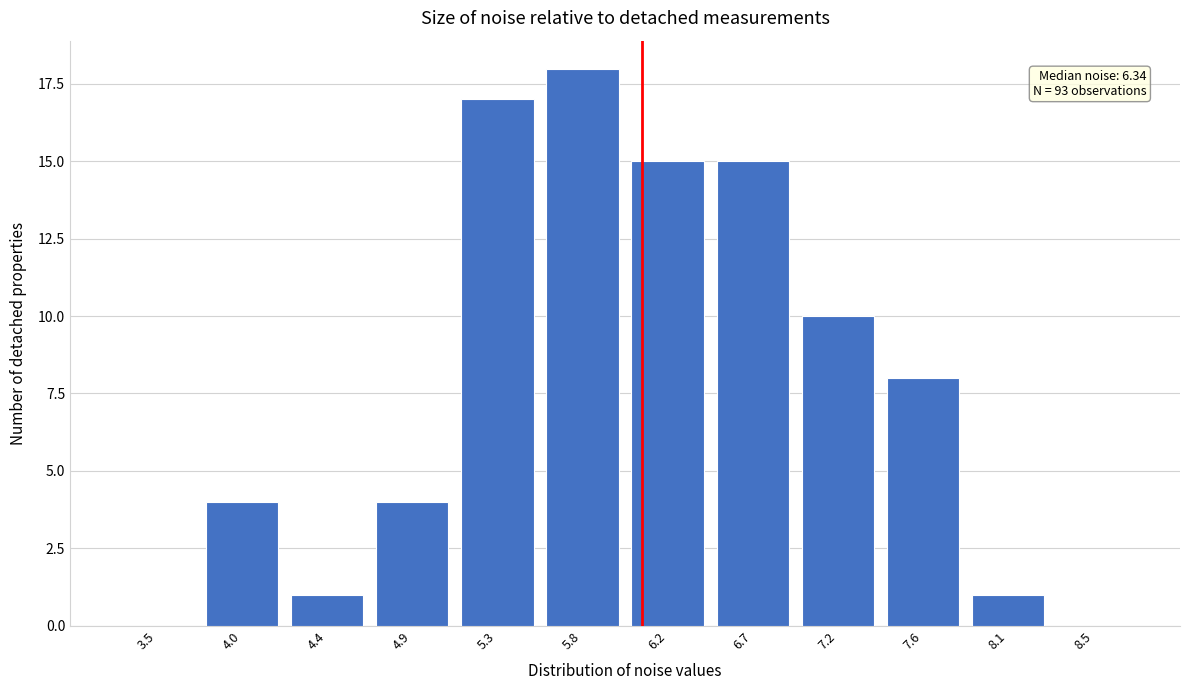

Reading left to right, list all the values displayed in this chart.

3.5=0	4.0=4	4.4=1	4.9=4	5.3=17	5.8=18	6.2=15	6.7=15	7.2=10	7.6=8	8.1=1	8.5=0